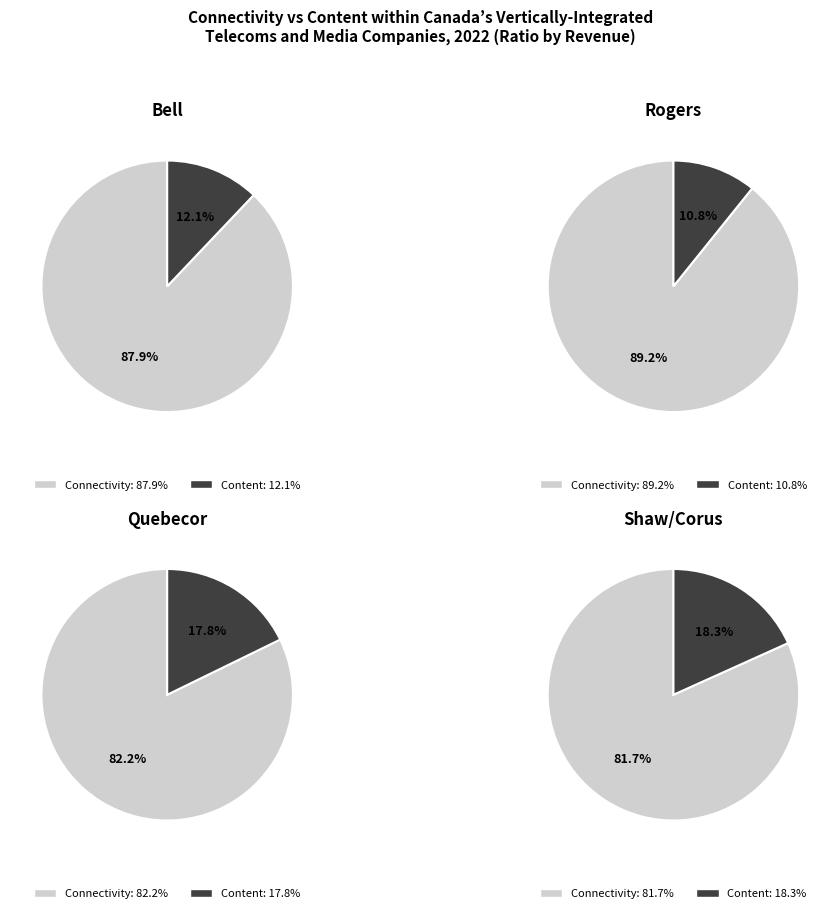

Count the number of slices in the pie.

2